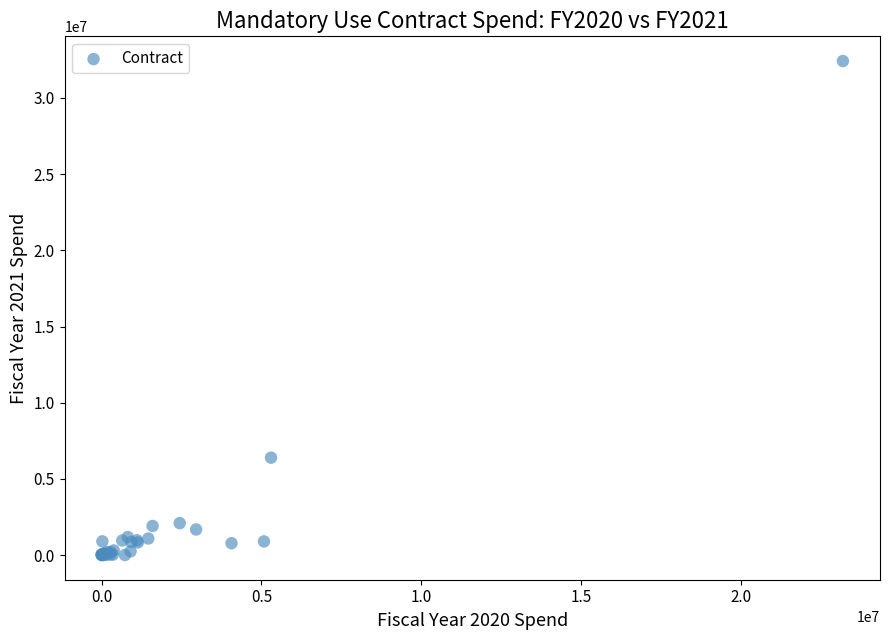

What Y value in the scatter plot is closest to 16212806?

6389123.1